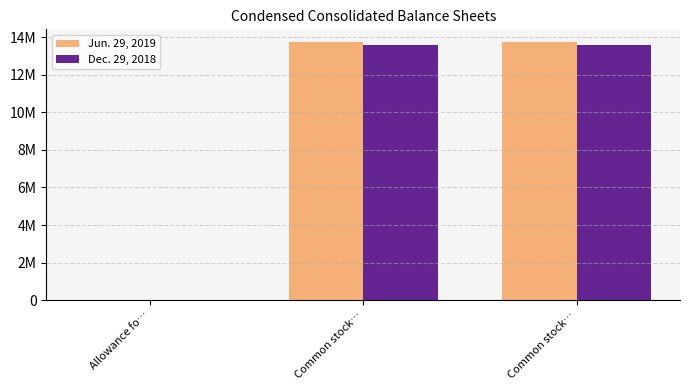

Are the bars grouped side by side (vs. stacked)?

Yes